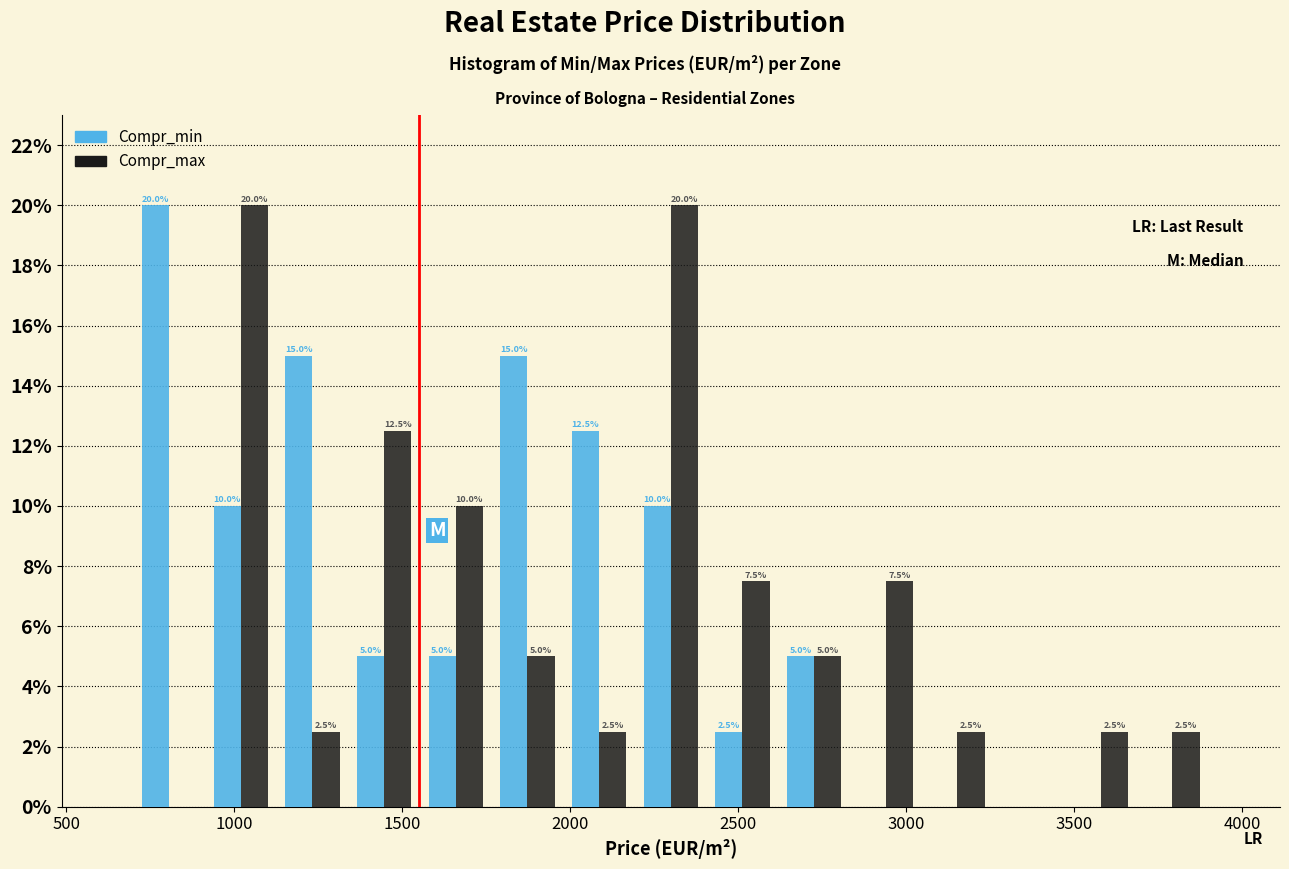

In the Compr_min series, which range on the x-axis has the tallest bar?

700 to 900